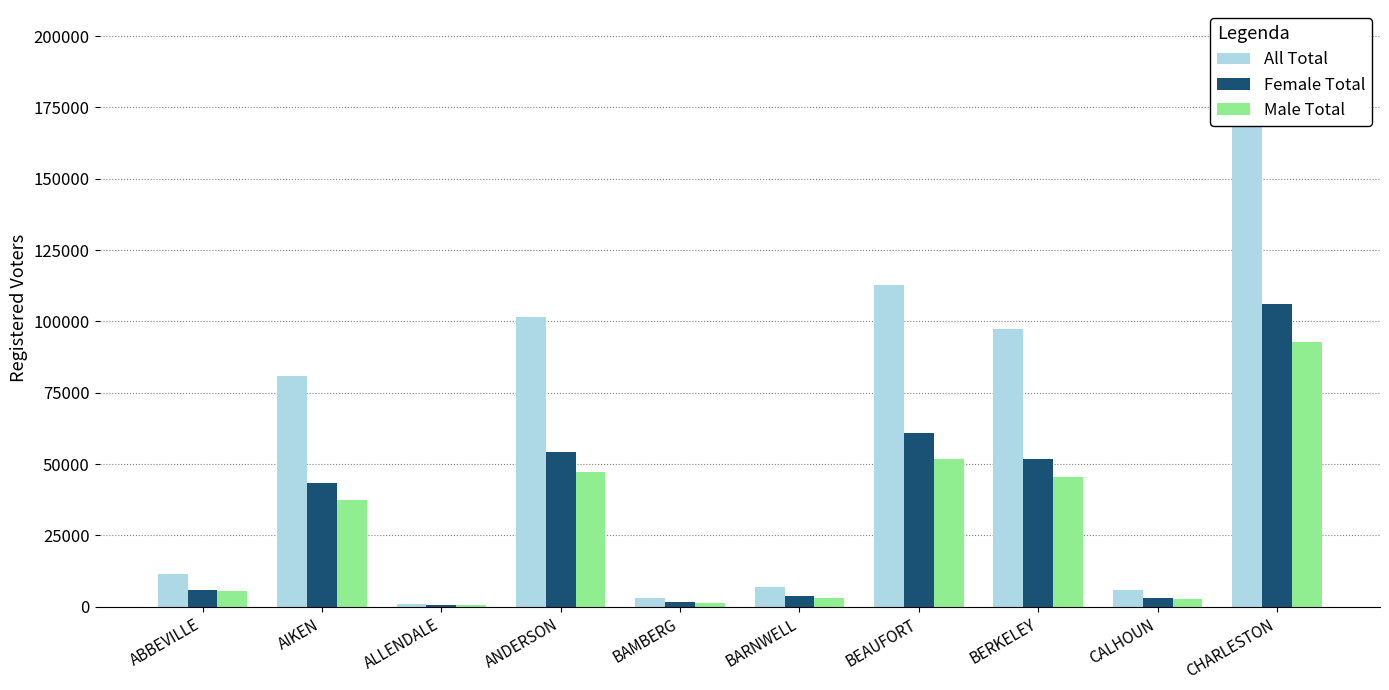

What is the sum of the Female Total values at CALHOUN and ANDERSON?

57201